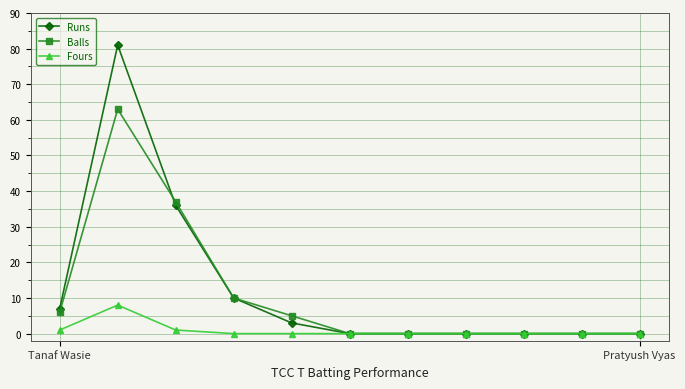

Rank the series by their maximum value, from lowest to highest.

Fours, Balls, Runs